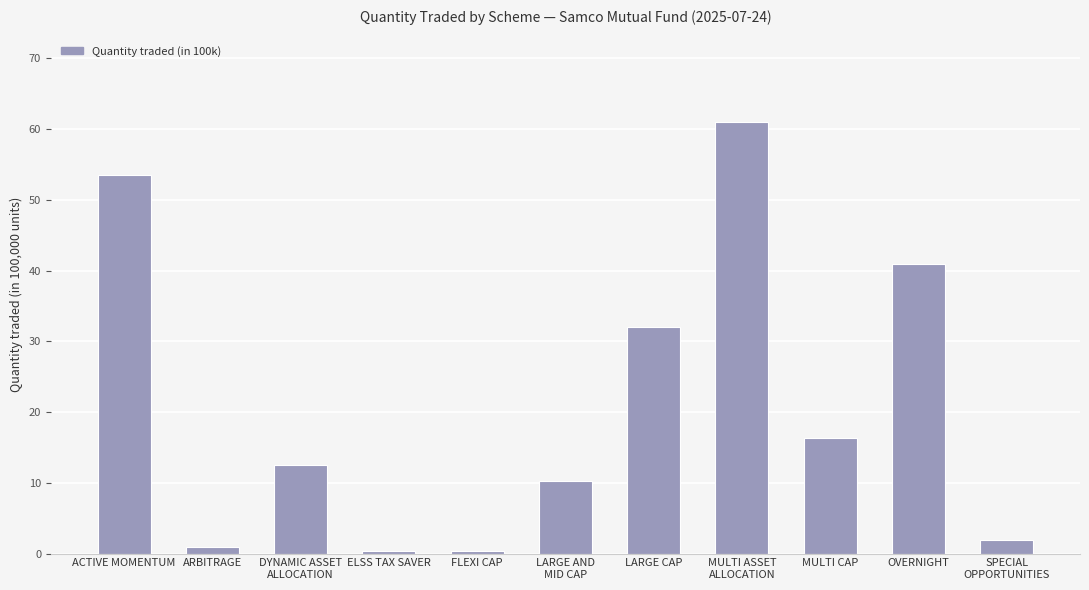

What is the value of the 7th bar from the left?

32.1